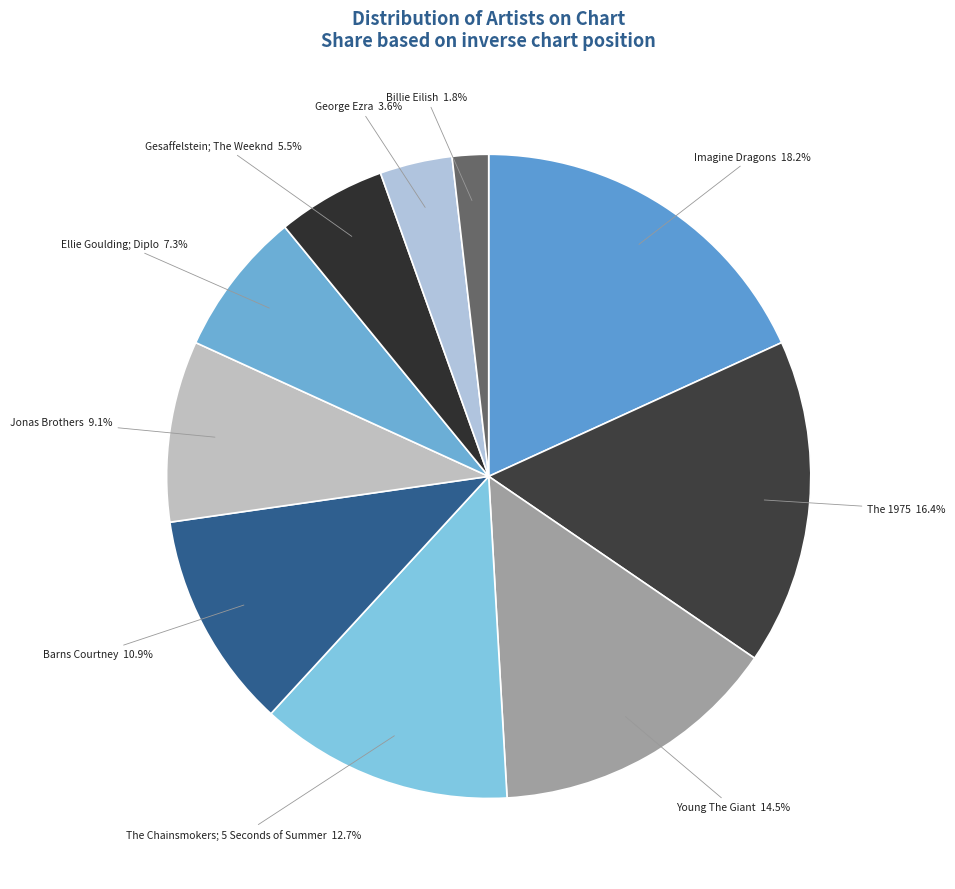

Which category has the smallest portion of the pie?

Billie Eilish